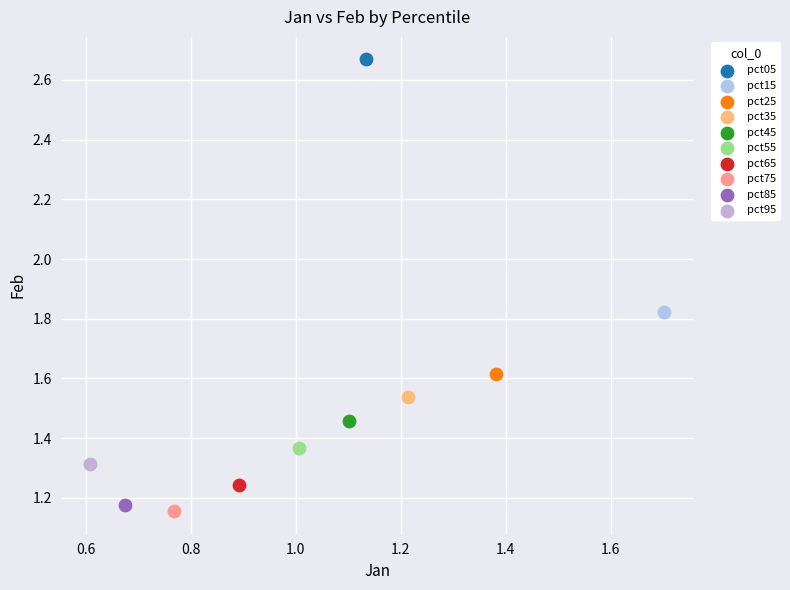

What are all the series names shown in the legend?

pct05, pct15, pct25, pct35, pct45, pct55, pct65, pct75, pct85, pct95